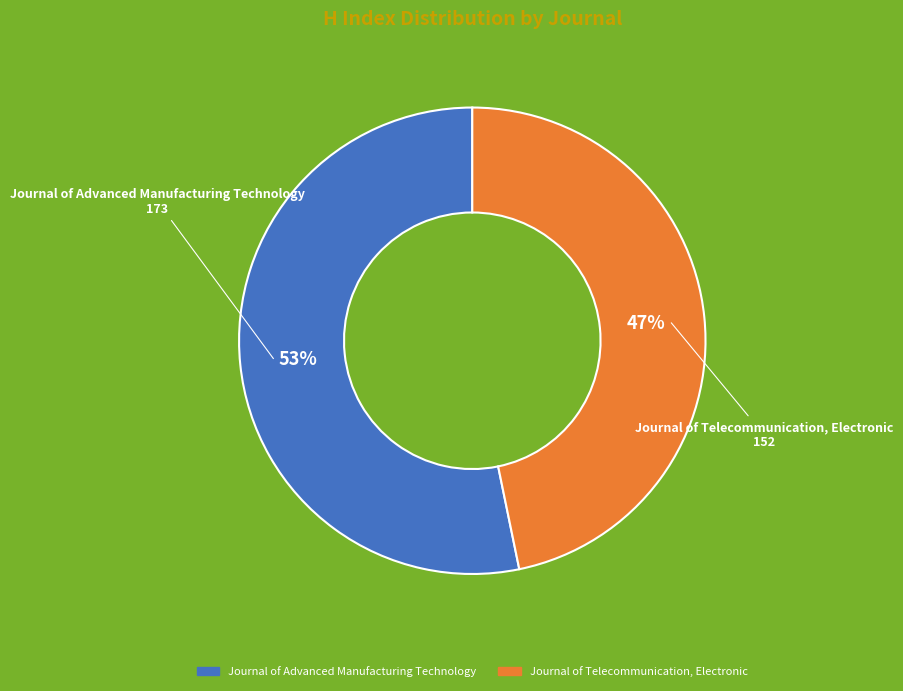

To the nearest percent, what is the average slice percentage?

50%